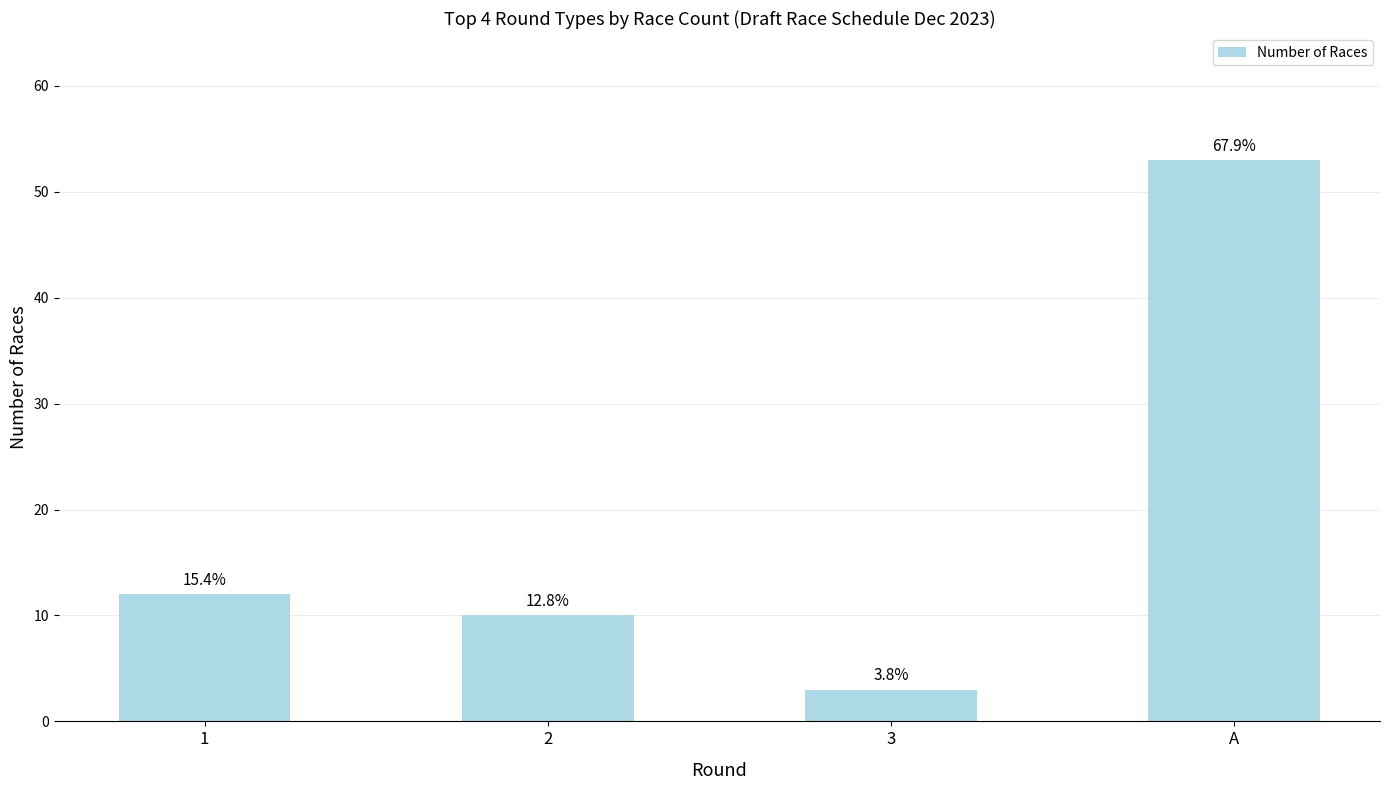

Reading left to right, what are all the values shown in this chart?

1=12	2=10	3=3	A=53